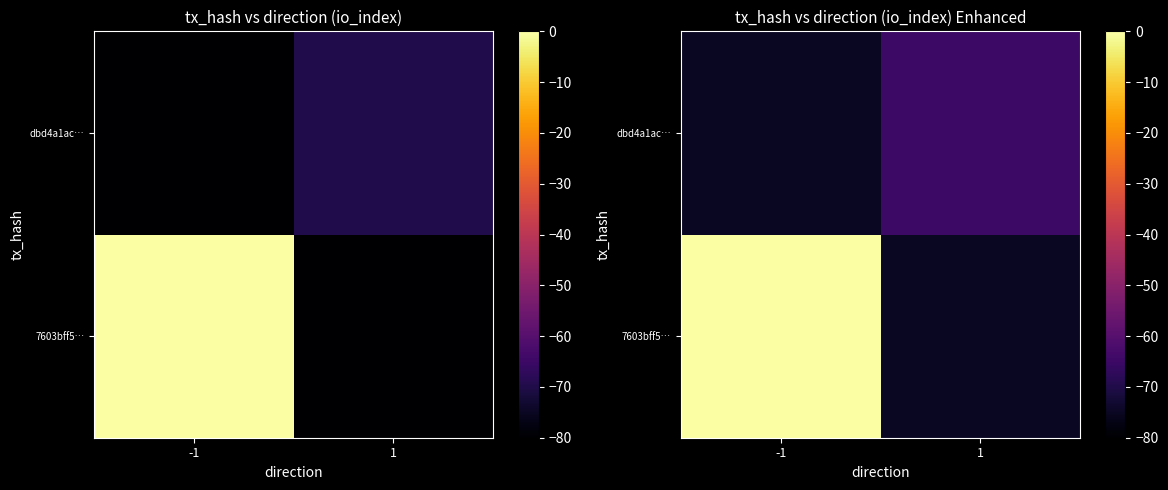

The value of dbd4a1ac… at -1 is -75. True or false?

True